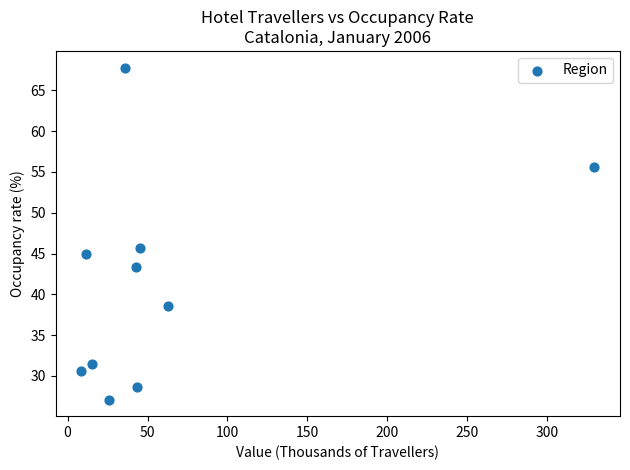

What Y value in the scatter plot is closest to 47?

45.7